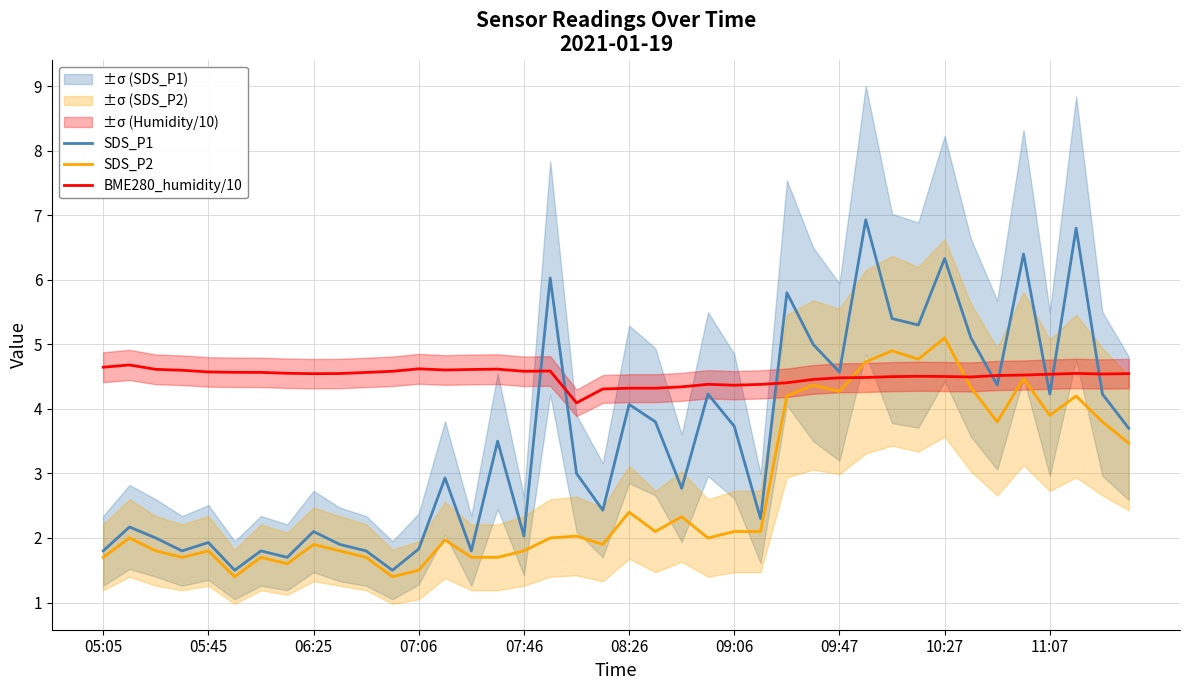

What is the value of the SDS_P1 point at the 36th from the left?

6.4